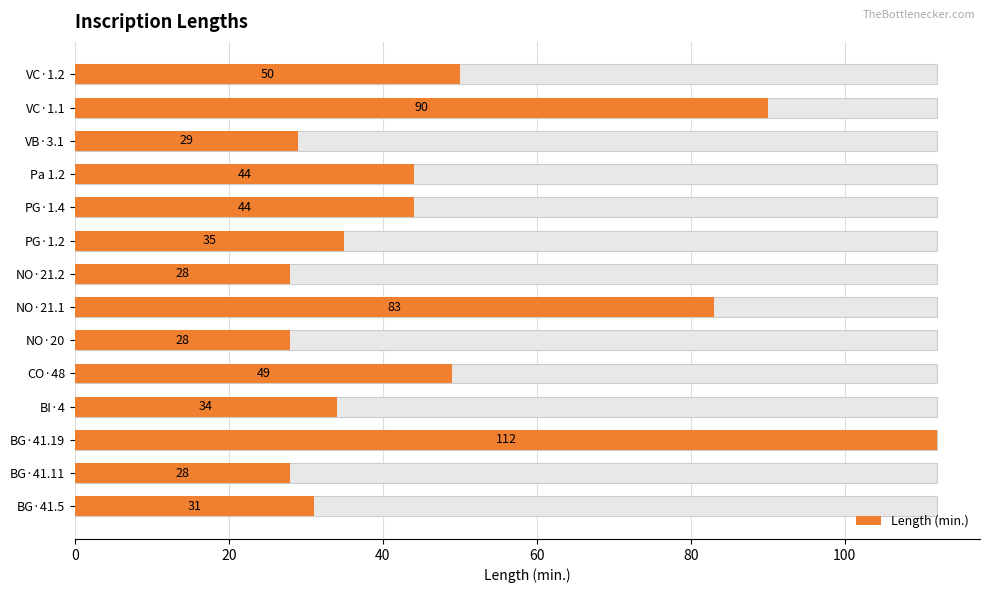

The value at BG·41.11 is 28. True or false?

True